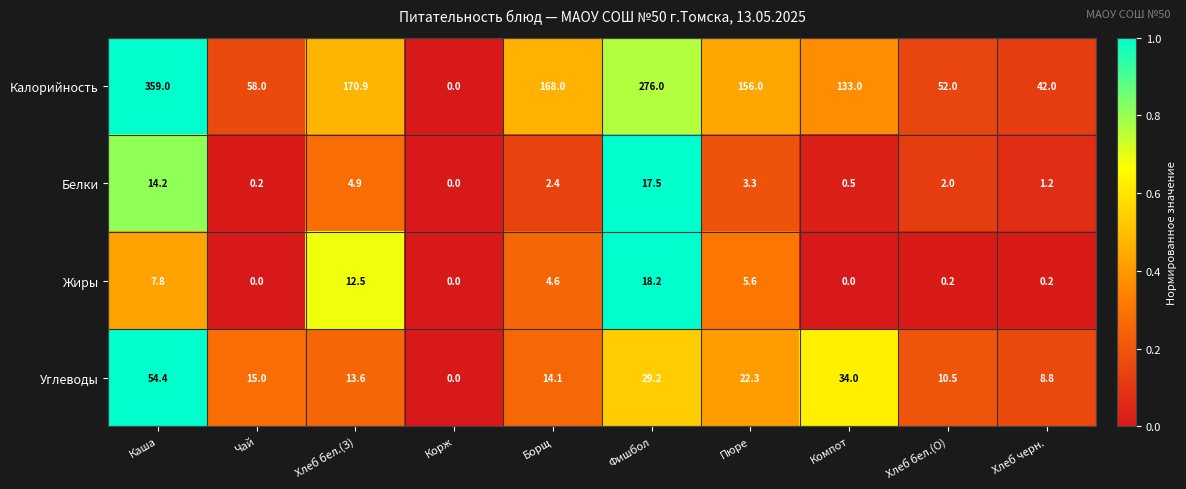

Between Борщ and Фишбол, which series saw the biggest shift?

Калорийность